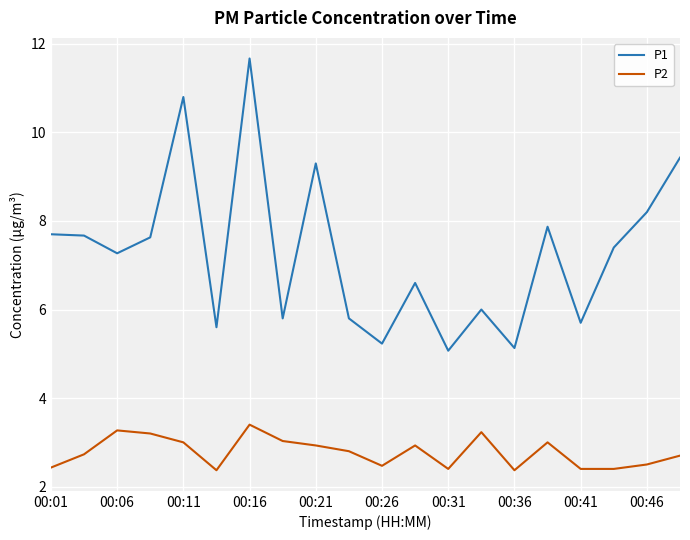

What is the difference between the maximum and minimum values in the P2 series?

1.0